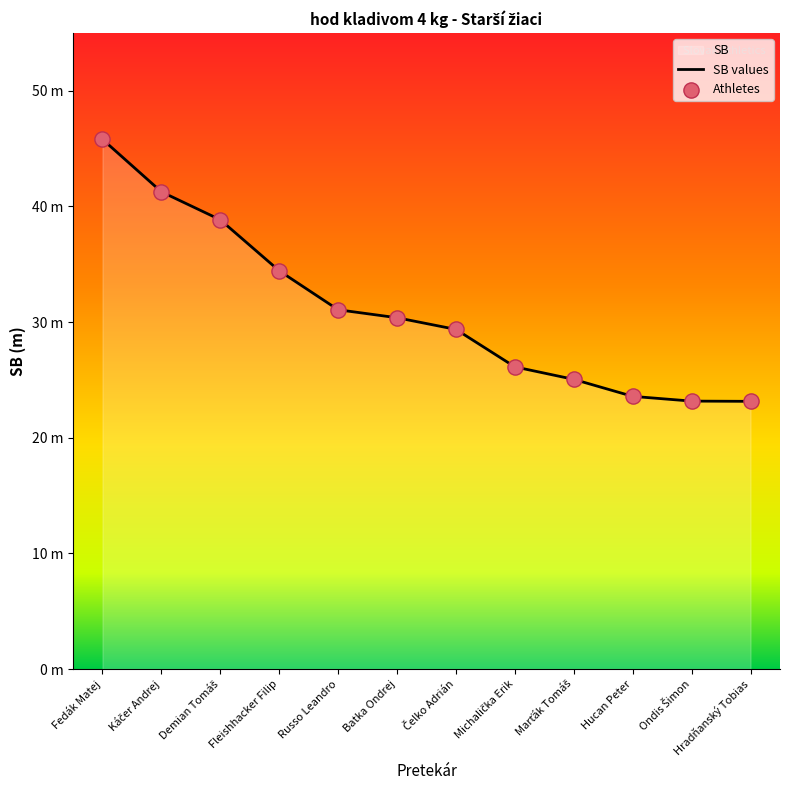

What is the change in value from Michalička Erik to Ondis Šimon?

-3.0